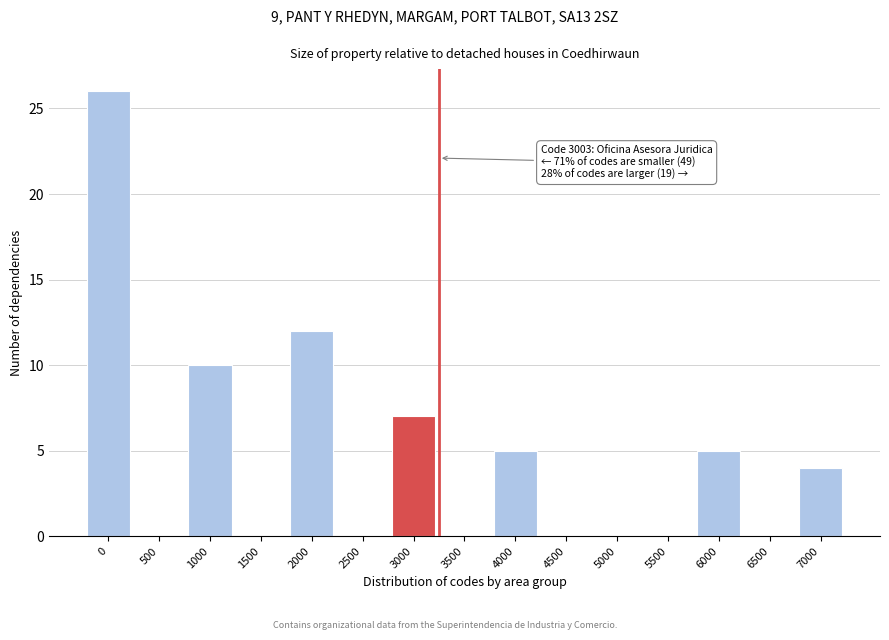

Reading right to left, list all the values displayed in this chart.

7000=4	6500=0	6000=5	5500=0	5000=0	4500=0	4000=5	3500=0	3000=7	2500=0	2000=12	1500=0	1000=10	500=0	0=26